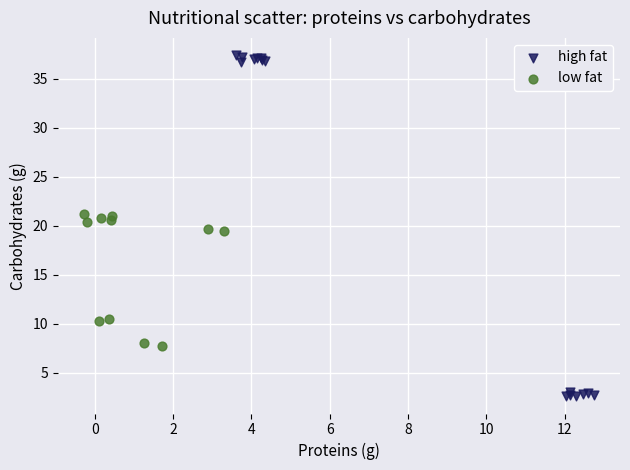

Which series reaches the maximum Y coordinate?

high fat